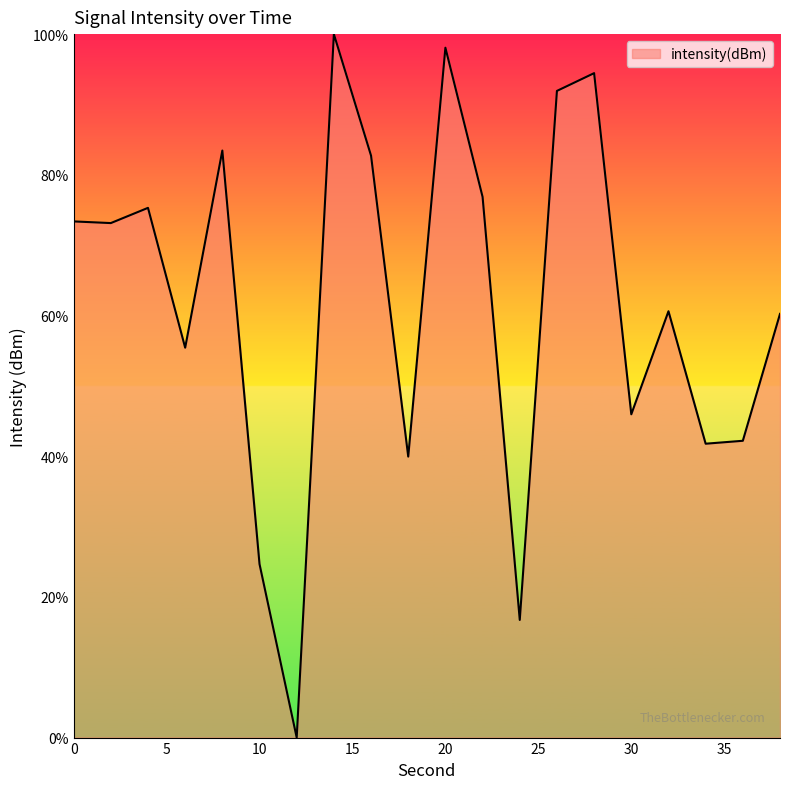

What is the maximum value shown in the chart?

100.0